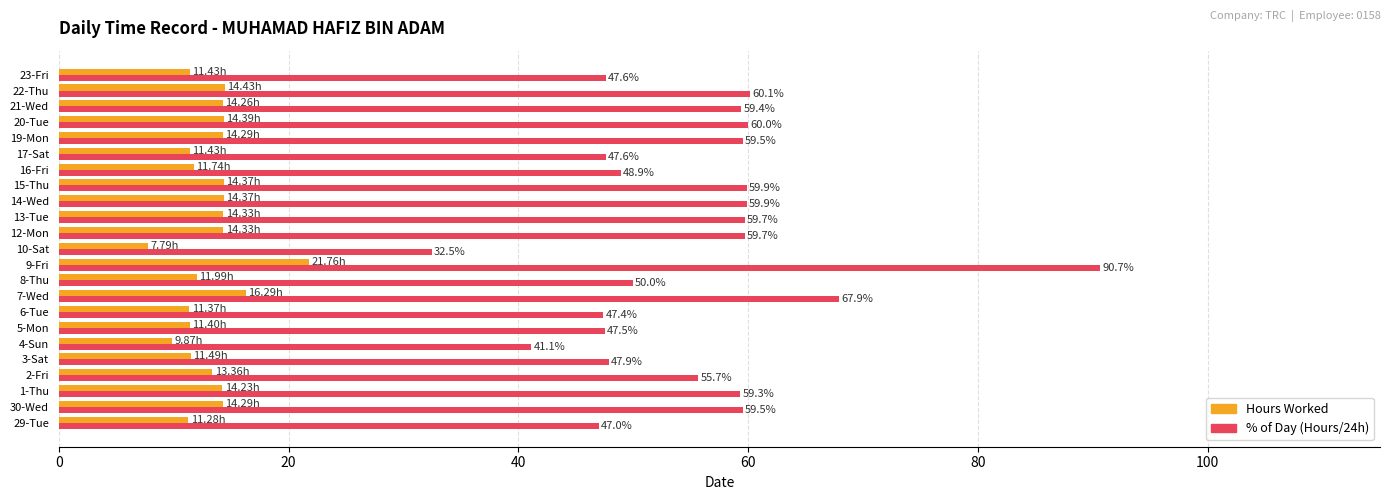

At how many categories does at least one series exceed 50?

13